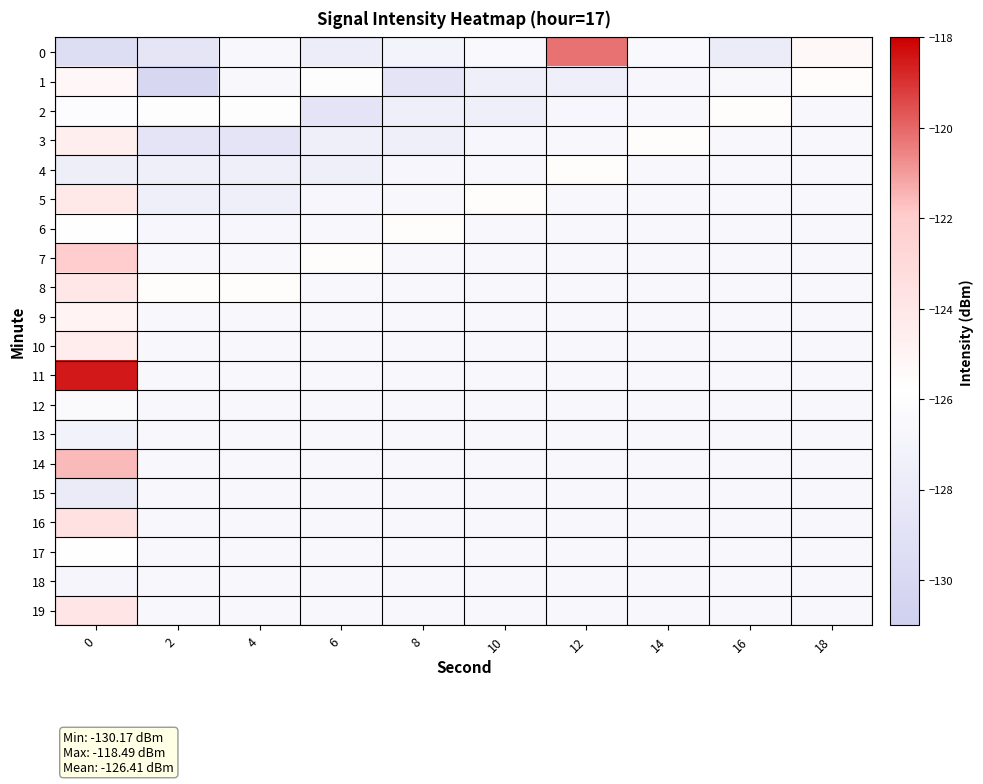

Which series has the largest total across all categories?

11